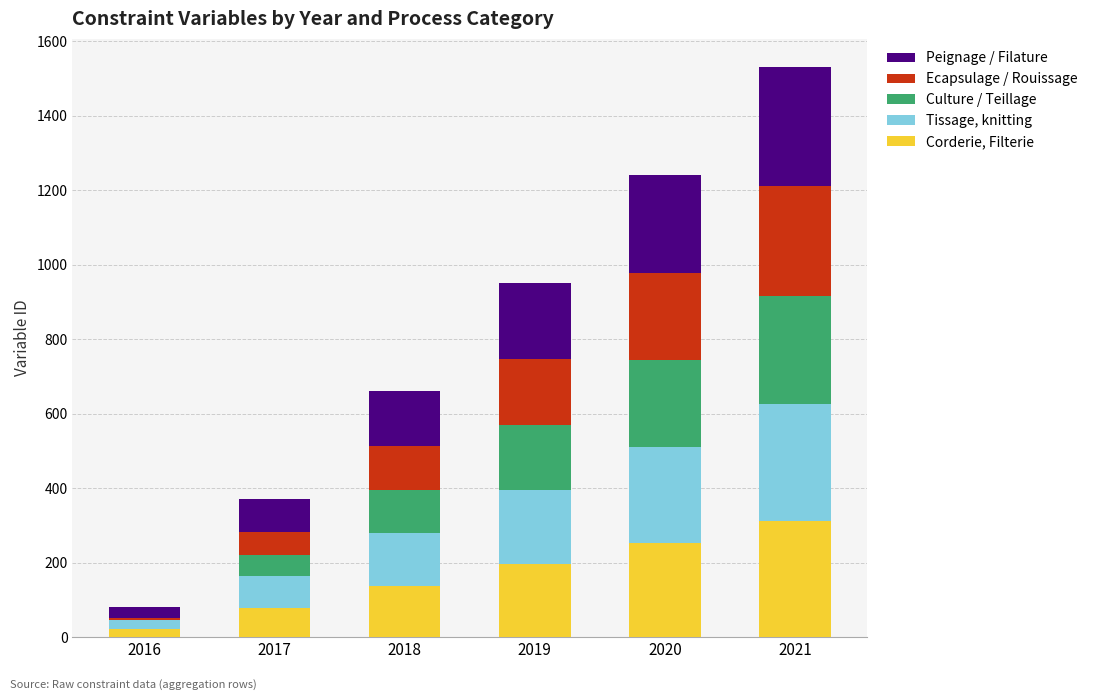

What are all the series names shown in the legend?

Peignage / Filature, Ecapsulage / Rouissage, Culture / Teillage, Tissage, knitting, Corderie, Filterie